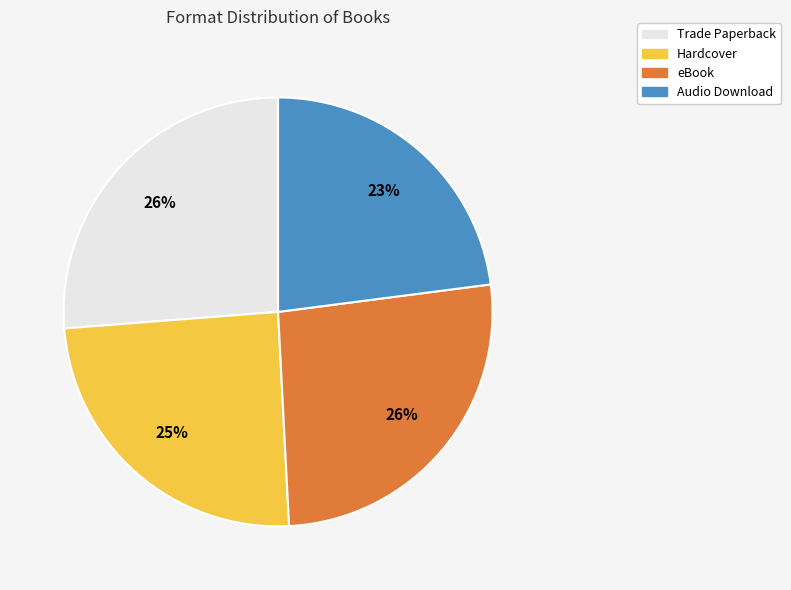

To the nearest percent, what percentage of the pie is Trade Paperback?

26%